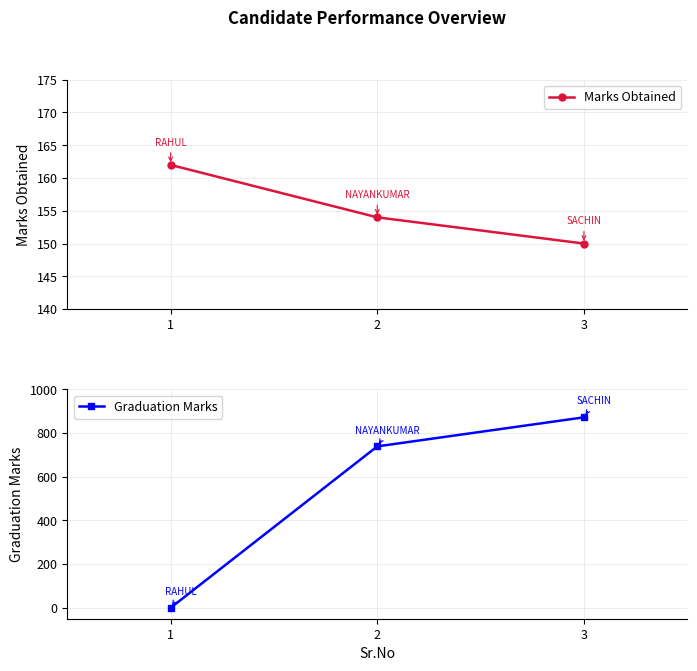

The Marks Obtained series shows 154 at 2. True or false?

True